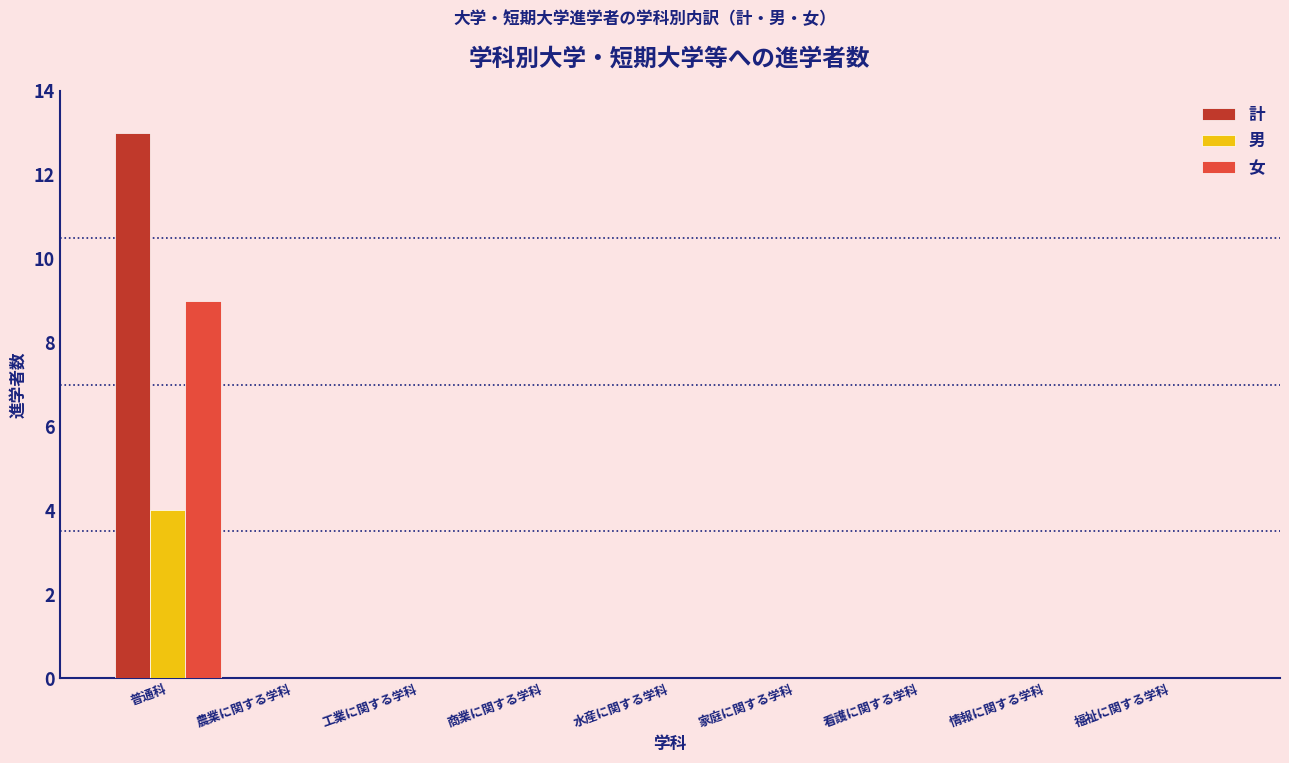

Reading right to left, extract all data points from this chart.

計: 福祉に関する学科=0	情報に関する学科=0	看護に関する学科=0	家庭に関する学科=0	水産に関する学科=0	商業に関する学科=0	工業に関する学科=0	農業に関する学科=0	普通科=13
男: 福祉に関する学科=0	情報に関する学科=0	看護に関する学科=0	家庭に関する学科=0	水産に関する学科=0	商業に関する学科=0	工業に関する学科=0	農業に関する学科=0	普通科=4
女: 福祉に関する学科=0	情報に関する学科=0	看護に関する学科=0	家庭に関する学科=0	水産に関する学科=0	商業に関する学科=0	工業に関する学科=0	農業に関する学科=0	普通科=9